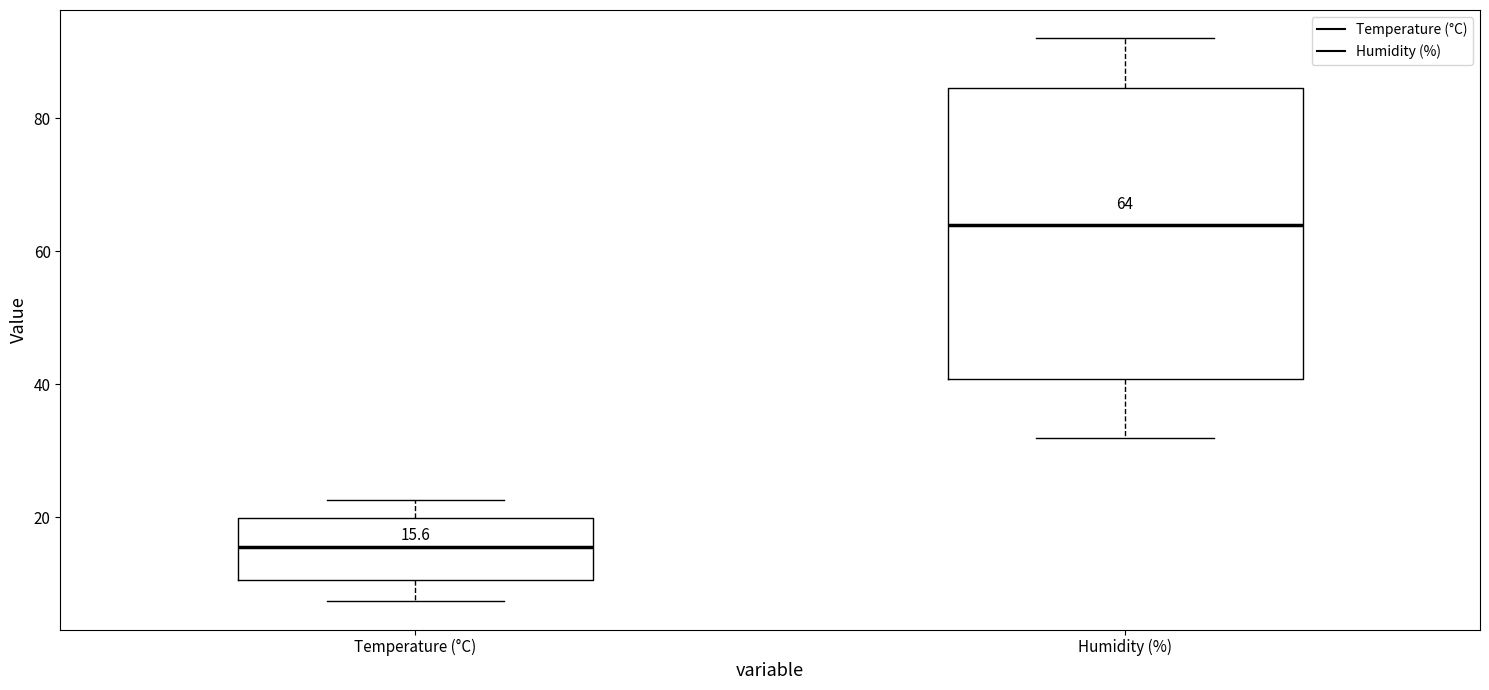

Which box is the tallest, from its lower edge to its upper edge?

Humidity (%)